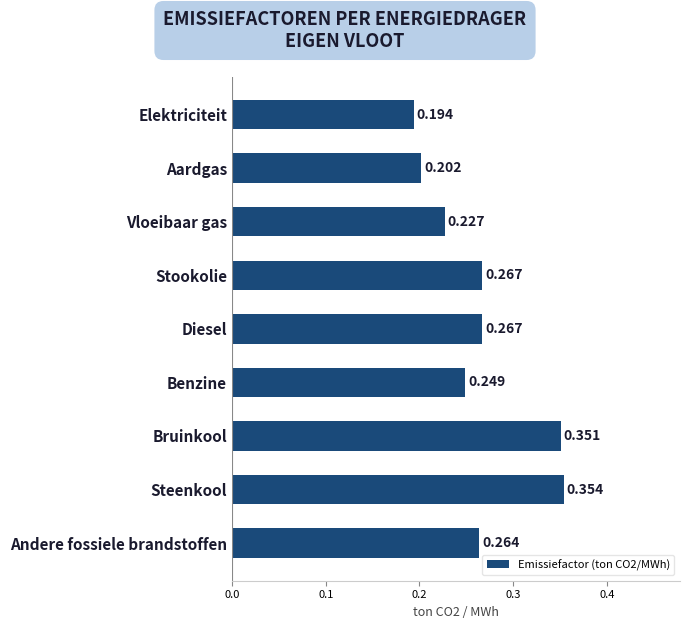

At which category does the chart reach its peak across all series?

Steenkool